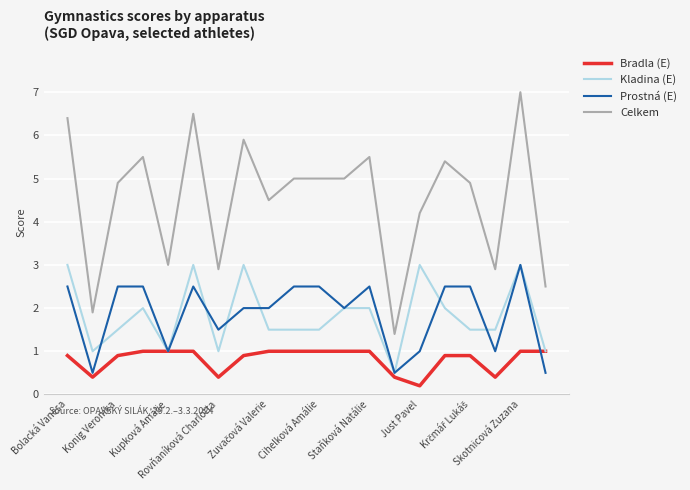

Which series has the largest total across all categories?

Celkem